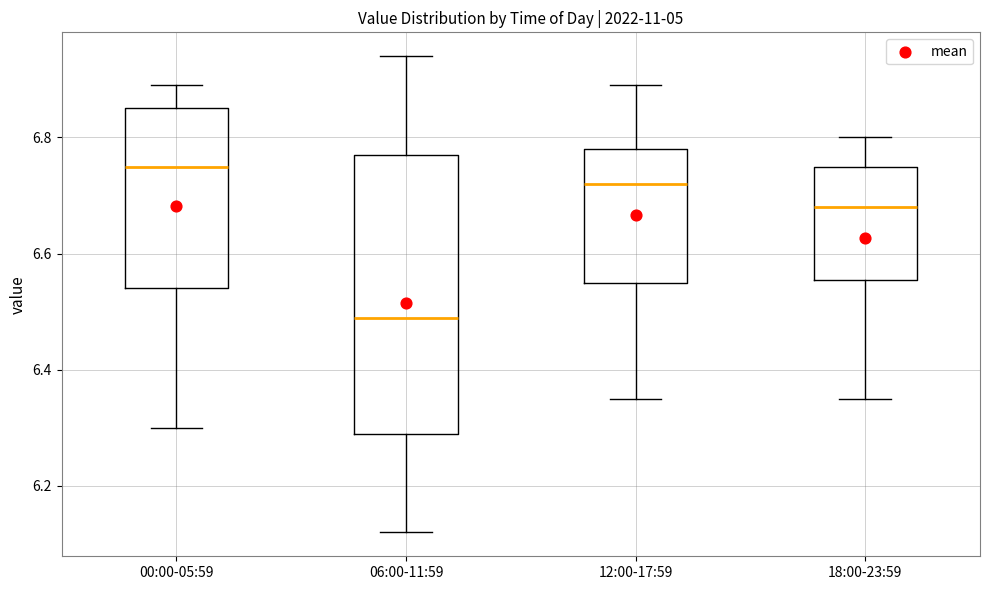

Reading left to right, transcribe this box plot: for each box, give where its median line is, the range the box spans, and where its two whiskers end, as read against the y-axis. The values are not printed on the chart, so give them approximately, as read against the axis.

00:00-05:59: median 6.76, box 6.54 to 6.86, whiskers 6.30 to 6.90
06:00-11:59: median 6.50, box 6.30 to 6.78, whiskers 6.12 to 6.94
12:00-17:59: median 6.72, box 6.56 to 6.78, whiskers 6.36 to 6.90
18:00-23:59: median 6.68, box 6.56 to 6.76, whiskers 6.36 to 6.80